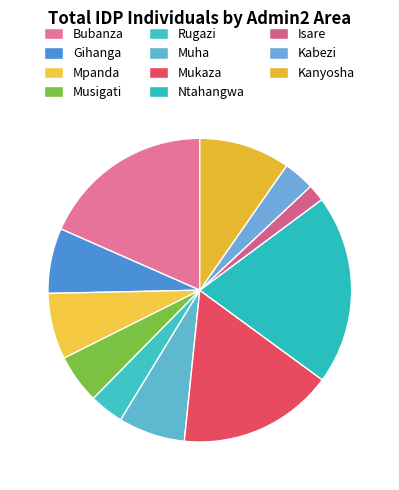

What percentage is the Mpanda slice, to the nearest percent?

7%